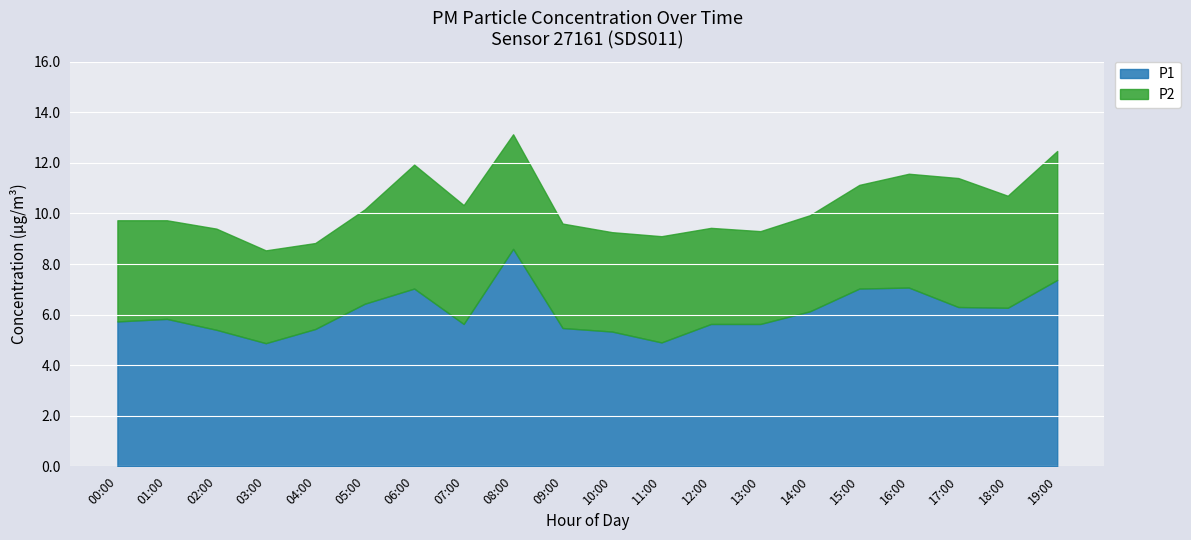

How many values are below 5?

2